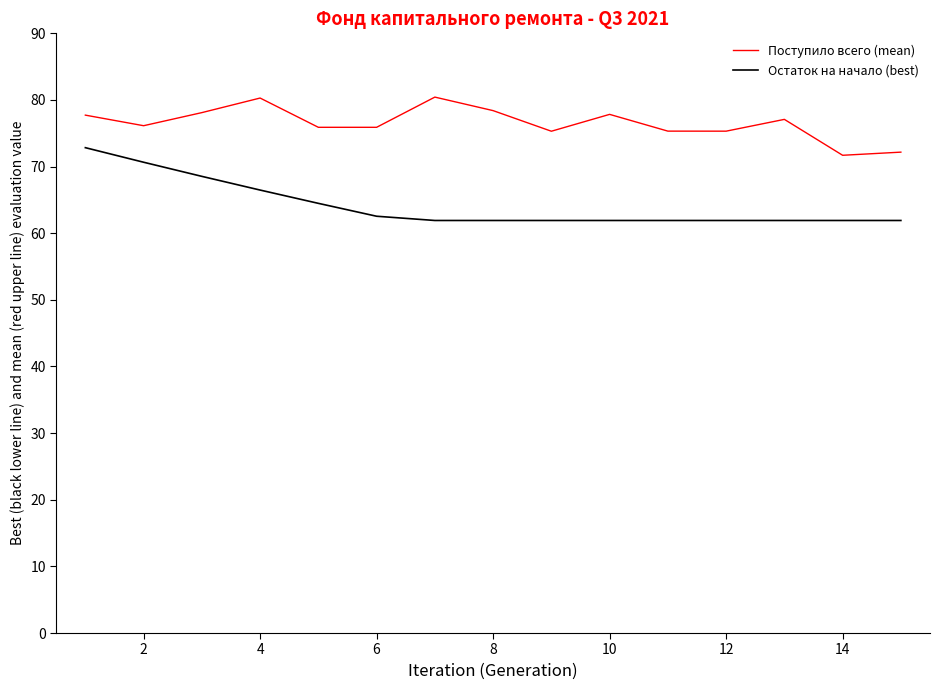

List the series in order of their peak value, lowest first.

Остаток на начало (best), Поступило всего (mean)